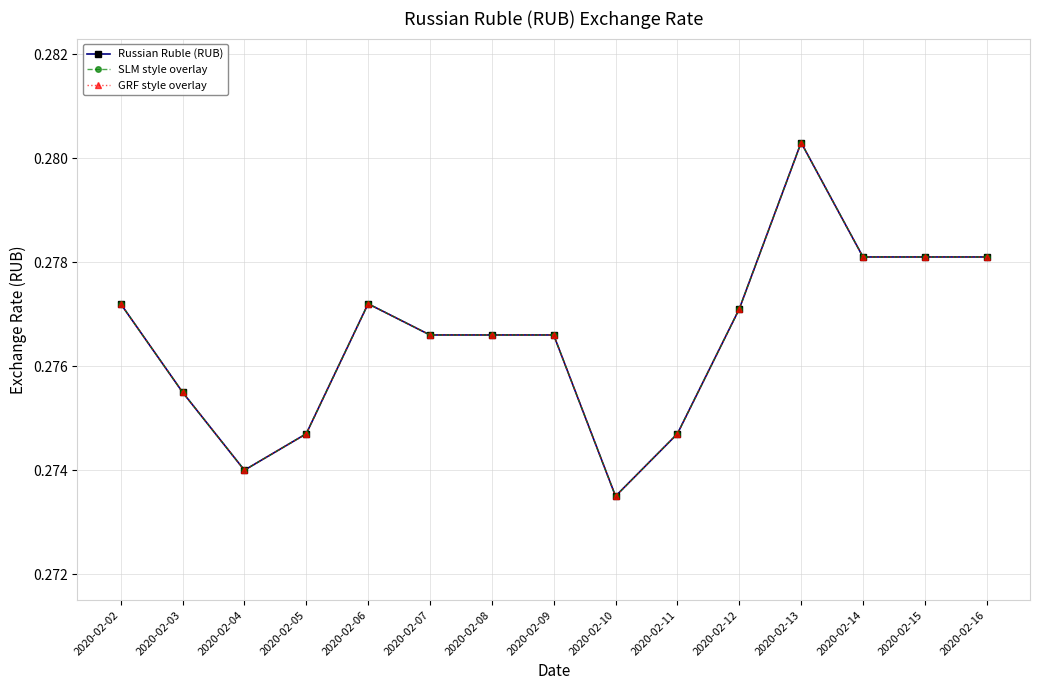

Does the chart have visible grid lines?

Yes